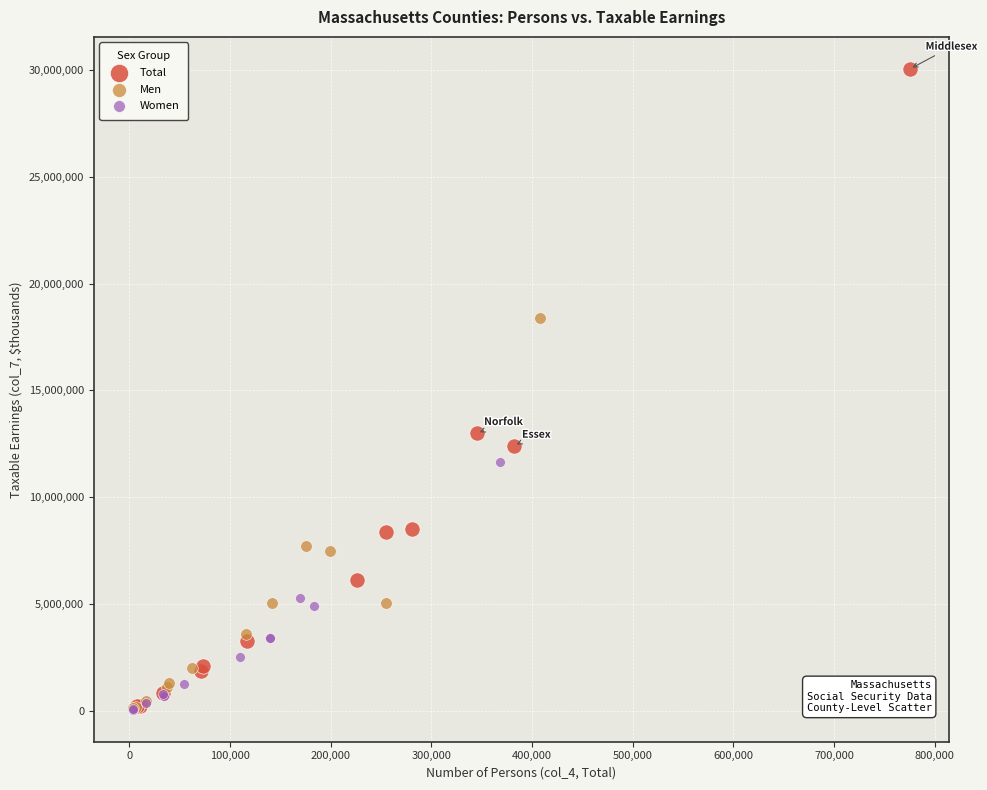

Which series has the largest Y range (max minus min)?

Total